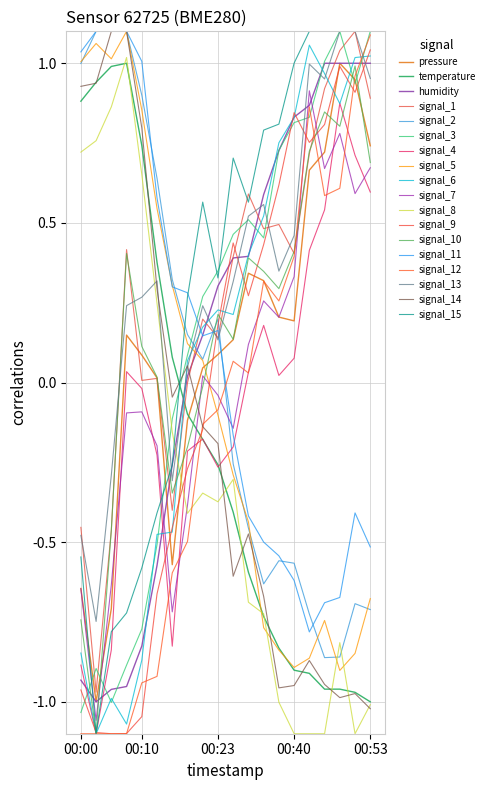

How many values in pressure are above zero?

15